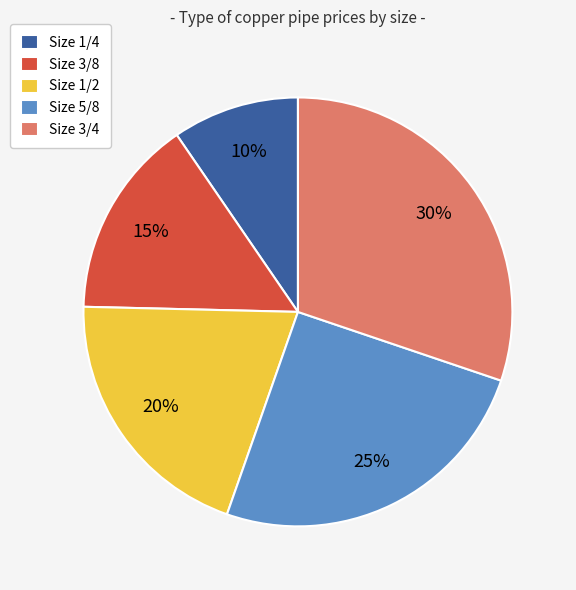

Does any single category account for the majority?

No